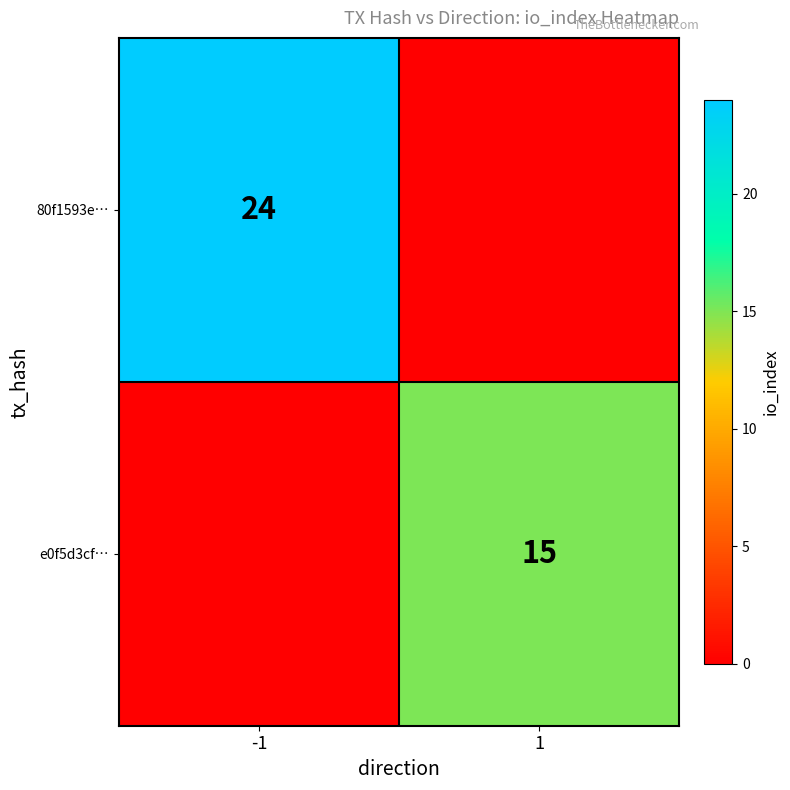

The 80f1593e… series shows 24 at -1. True or false?

True